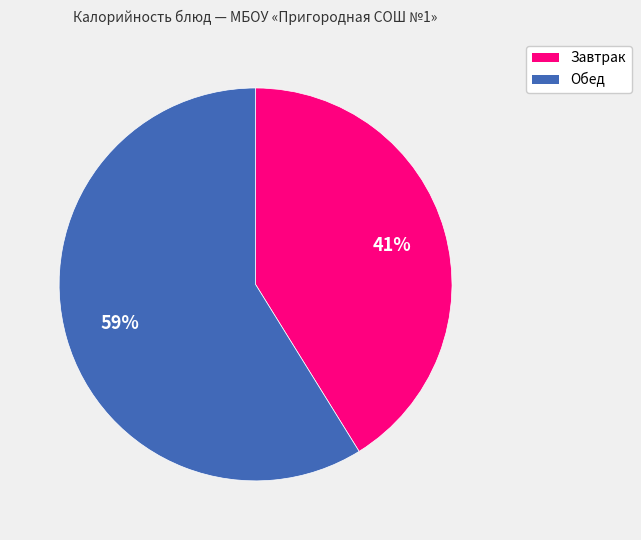

Is there a majority slice in this chart?

Yes